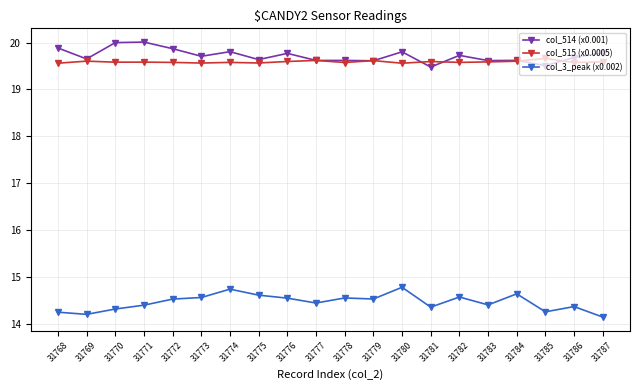

What is the maximum value shown in the chart?

20.0